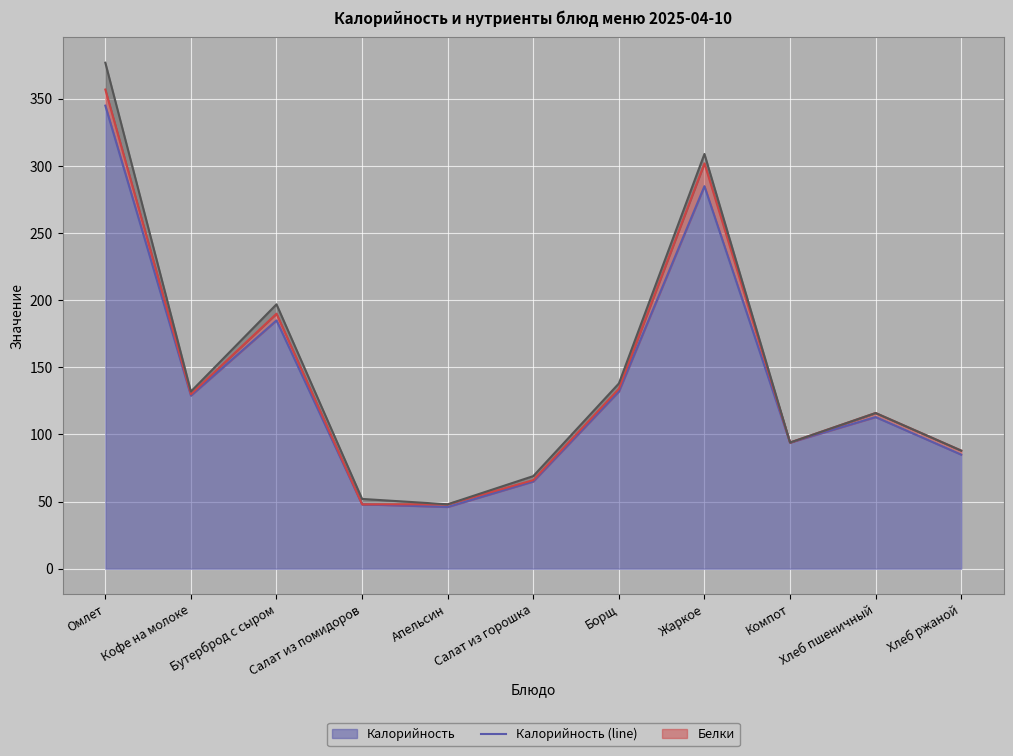

List the labels in order of Белки (line) value, smallest first.

Салат из помидоров, Апельсин, Салат из горошка, Хлеб ржаной, Компот, Хлеб пшеничный, Кофе на молоке, Борщ, Бутерброд с сыром, Жаркое, Омлет